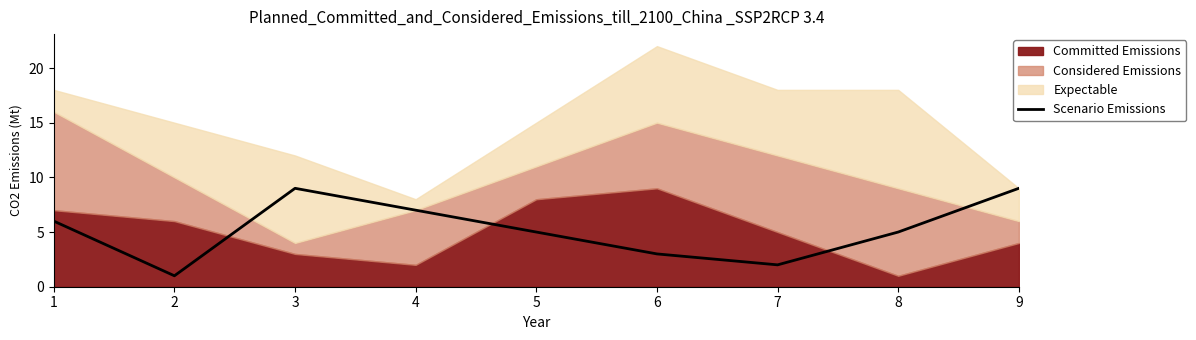

Where is the data nearest to the value 5?

5